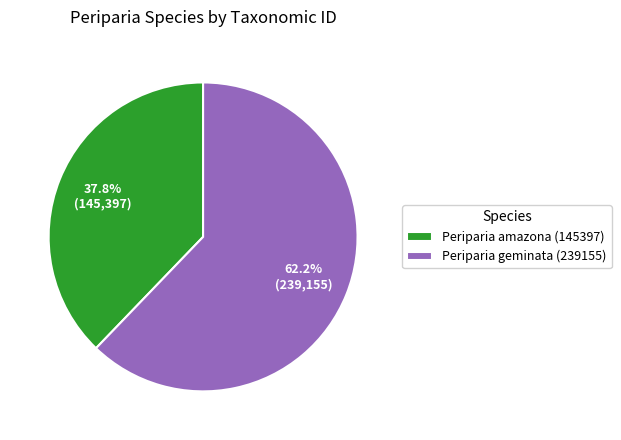

To the nearest percent, what is the combined percentage of Periparia geminata (239155) and Periparia amazona (145397)?

100%